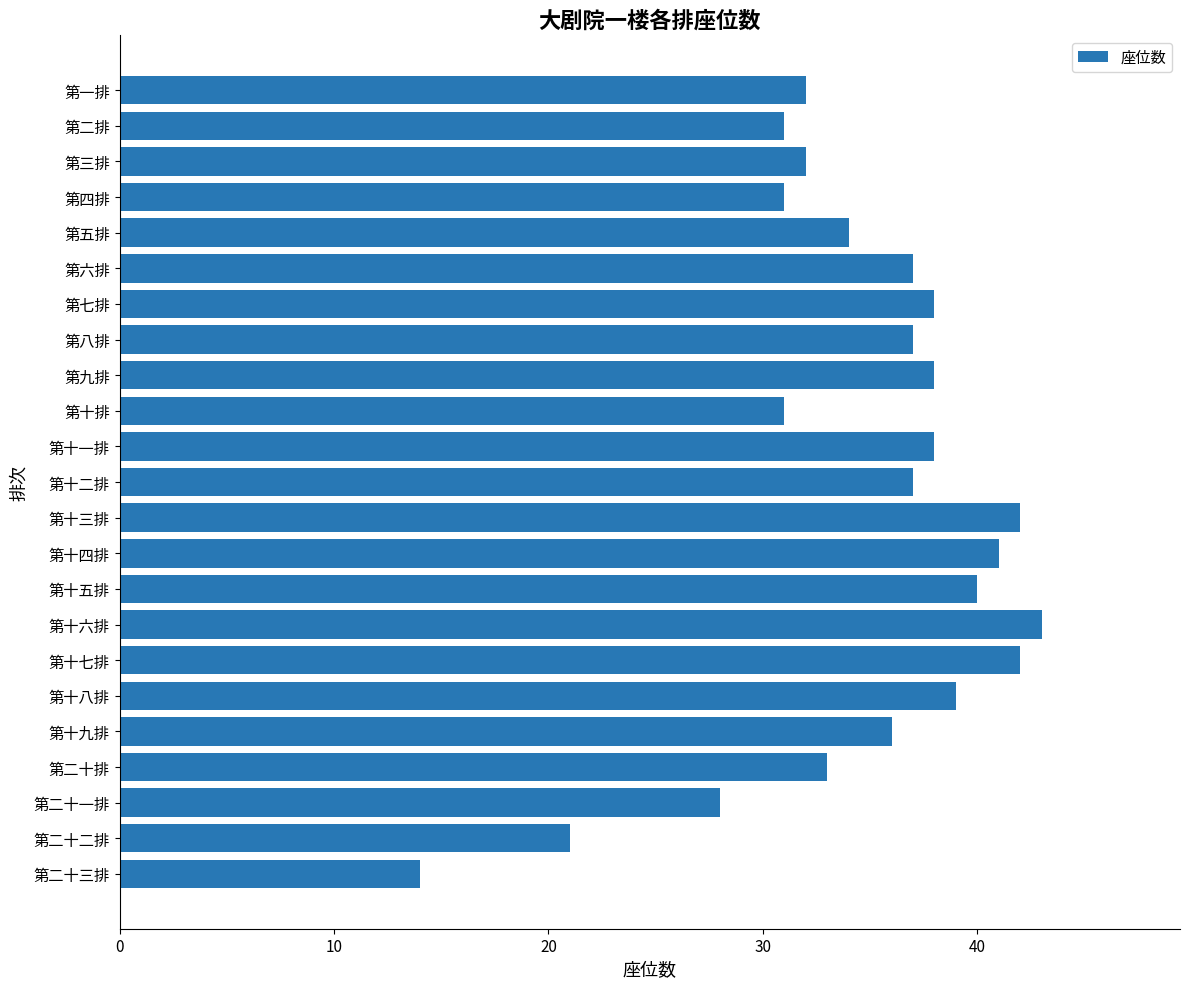

What is the difference between the maximum and minimum values?

29